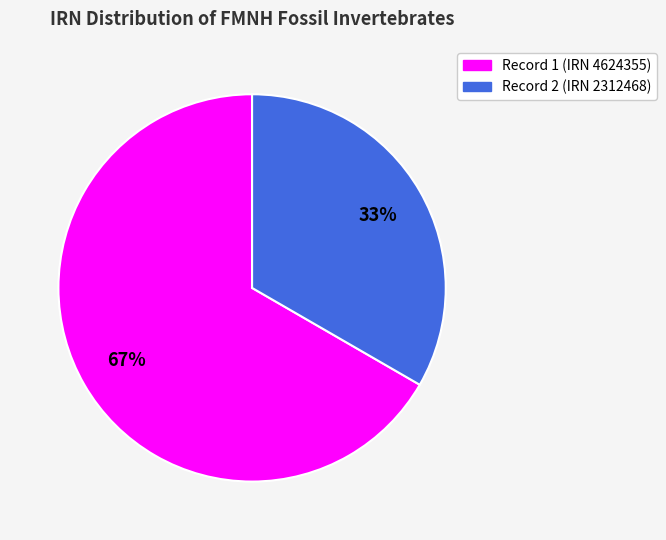

The Record 2 (IRN 2312468) slice represents 33% of the pie. True or false?

True